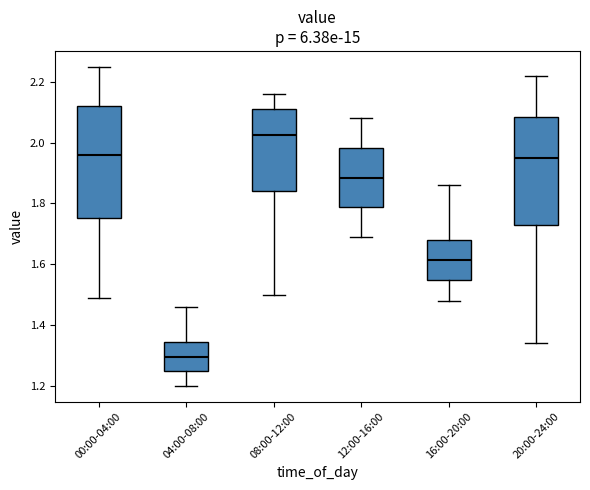

Reading left to right, read every box against the y-axis: the position of its median line, the range the box covers, and the ends of its whiskers. The values are not printed on the chart, so give them approximately, as read against the axis.

00:00-04:00: median 1.96, box 1.76 to 2.12, whiskers 1.50 to 2.26
04:00-08:00: median 1.30, box 1.24 to 1.34, whiskers 1.20 to 1.46
08:00-12:00: median 2.02, box 1.84 to 2.12, whiskers 1.50 to 2.16
12:00-16:00: median 1.88, box 1.78 to 1.98, whiskers 1.70 to 2.08
16:00-20:00: median 1.62, box 1.54 to 1.68, whiskers 1.48 to 1.86
20:00-24:00: median 1.96, box 1.74 to 2.08, whiskers 1.34 to 2.22